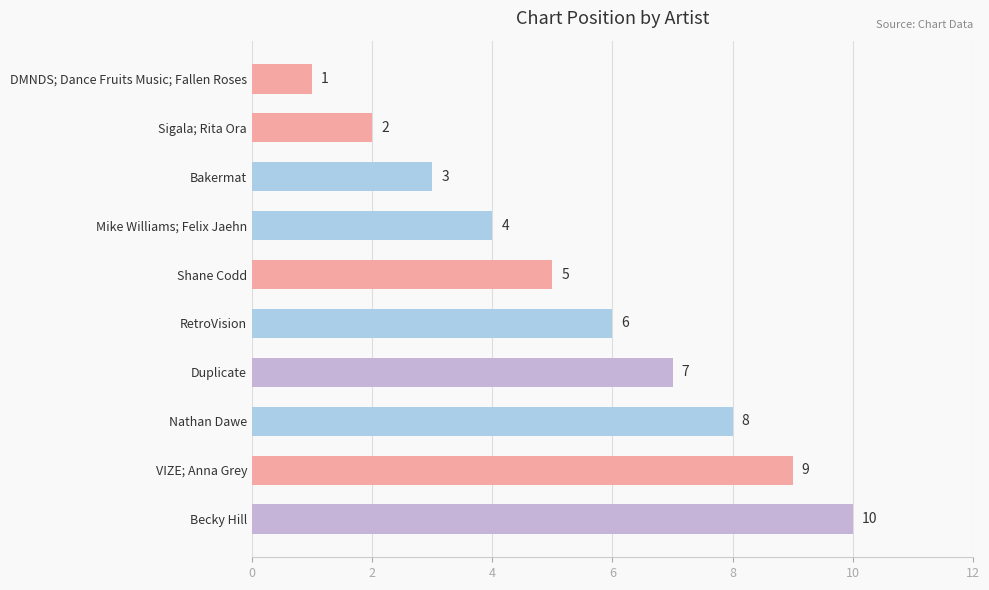

At which label is the value closest to 5?

Shane Codd